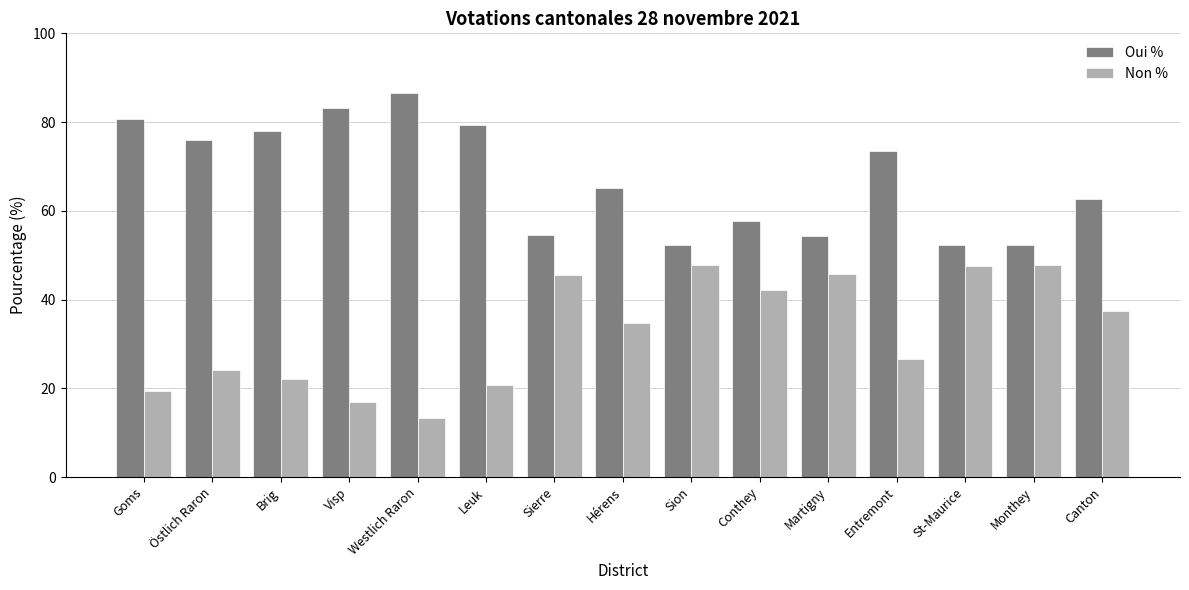

What are all the series names shown in the legend?

Oui %, Non %